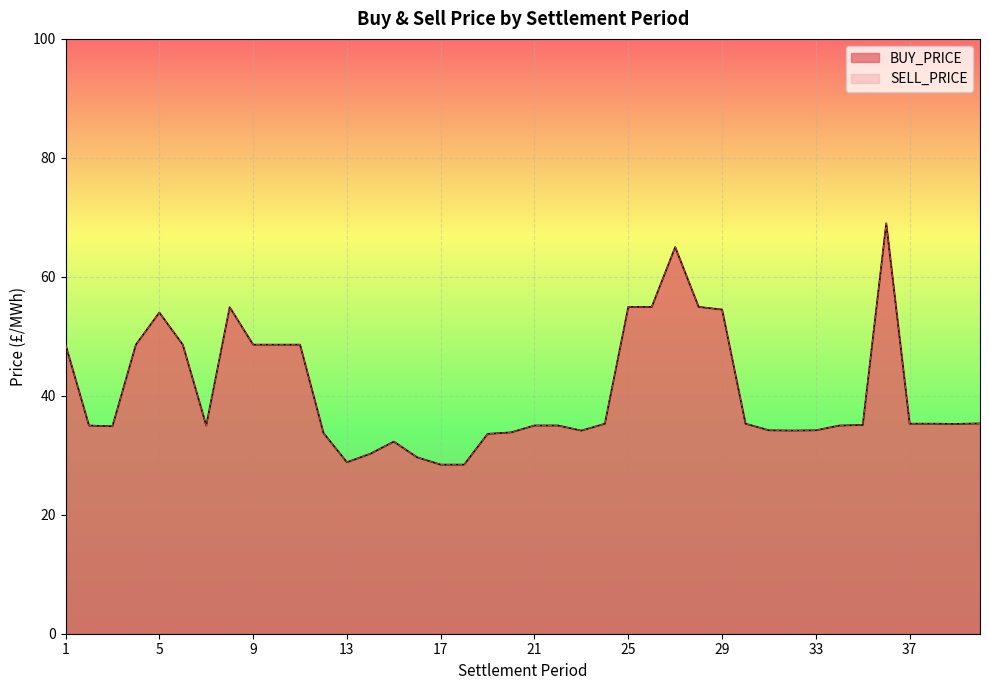

Reading left to right, list all the values displayed in this chart.

BUY_PRICE: 48.6	35.0	34.9	48.6	54.0	48.6	35.0	54.9	48.6	48.6	48.6	33.8	28.8	30.3	32.3	29.6	28.4	28.4	33.6	33.8	35.0	35.0	34.2	35.3	55.0	55.0	65.0	55.0	54.5	35.3	34.2	34.2	34.2	35.0	35.1	69.0	35.3	35.3	35.3	35.3
SELL_PRICE: 48.6	35.0	34.9	48.6	54.0	48.6	35.0	54.9	48.6	48.6	48.6	33.8	28.8	30.3	32.3	29.6	28.4	28.4	33.6	33.8	35.0	35.0	34.2	35.3	55.0	55.0	65.0	55.0	54.5	35.3	34.2	34.2	34.2	35.0	35.1	69.0	35.3	35.3	35.3	35.3